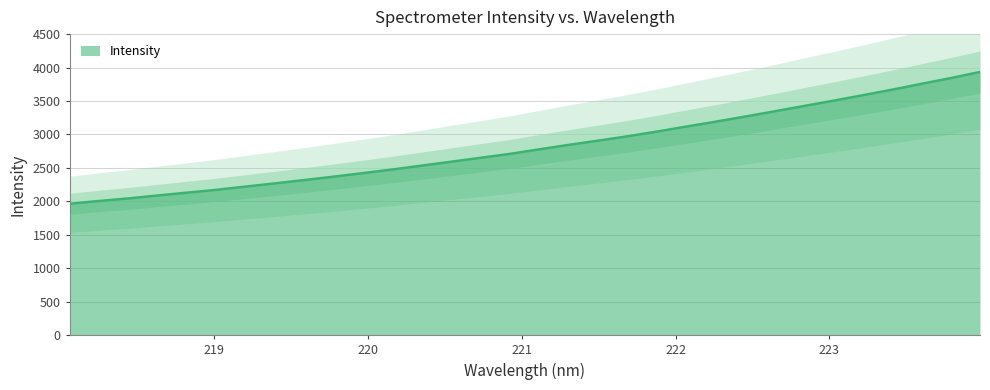

Read the value at 223.0264.

3504.6